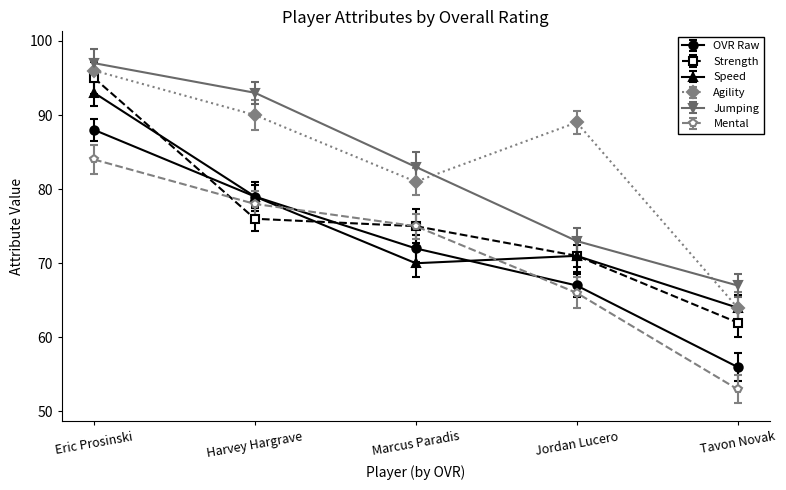

At which category is the sum across all series the highest?

Eric Prosinski